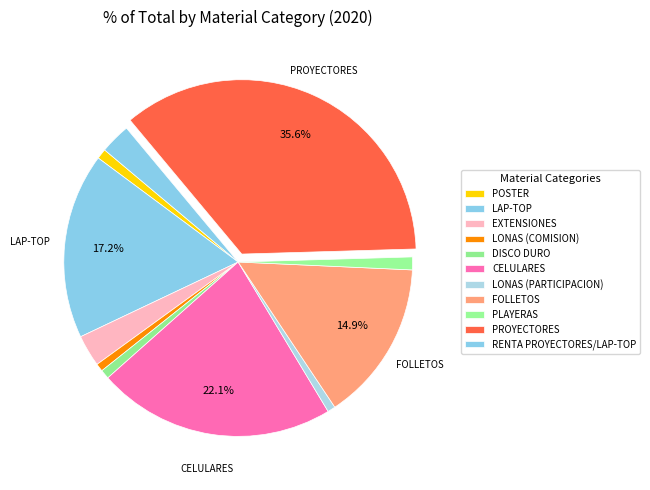

Count the number of slices in the pie.

11